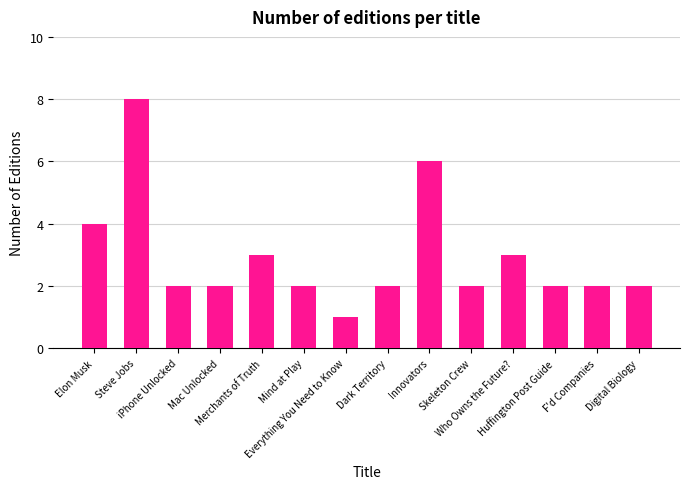

Reading left to right, transcribe all the data shown in this chart.

Elon Musk=4	Steve Jobs=8	iPhone Unlocked=2	Mac Unlocked=2	Merchants of Truth=3	Mind at Play=2	Everything You Need to Know=1	Dark Territory=2	Innovators=6	Skeleton Crew=2	Who Owns the Future?=3	Huffington Post Guide=2	F'd Companies=2	Digital Biology=2